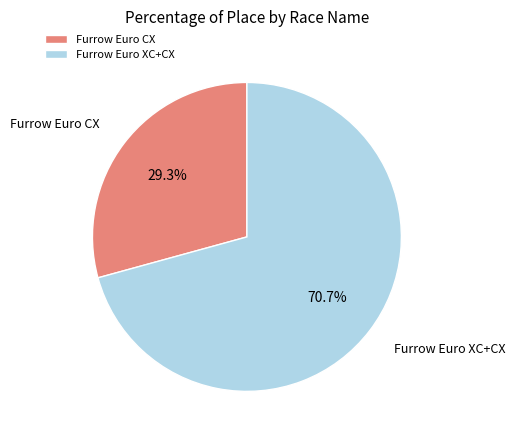

Does Furrow Euro XC+CX represent more than half of the total?

Yes